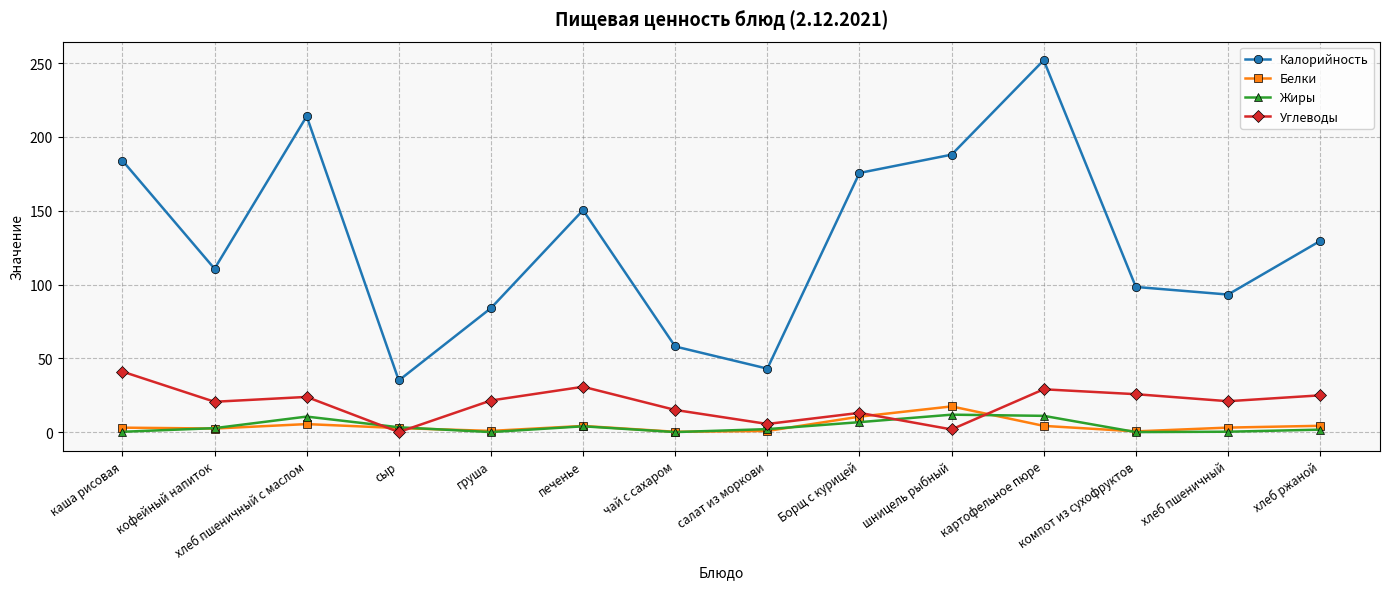

Which series changed the most between Борщ с курицей and хлеб пшеничный?

Калорийность